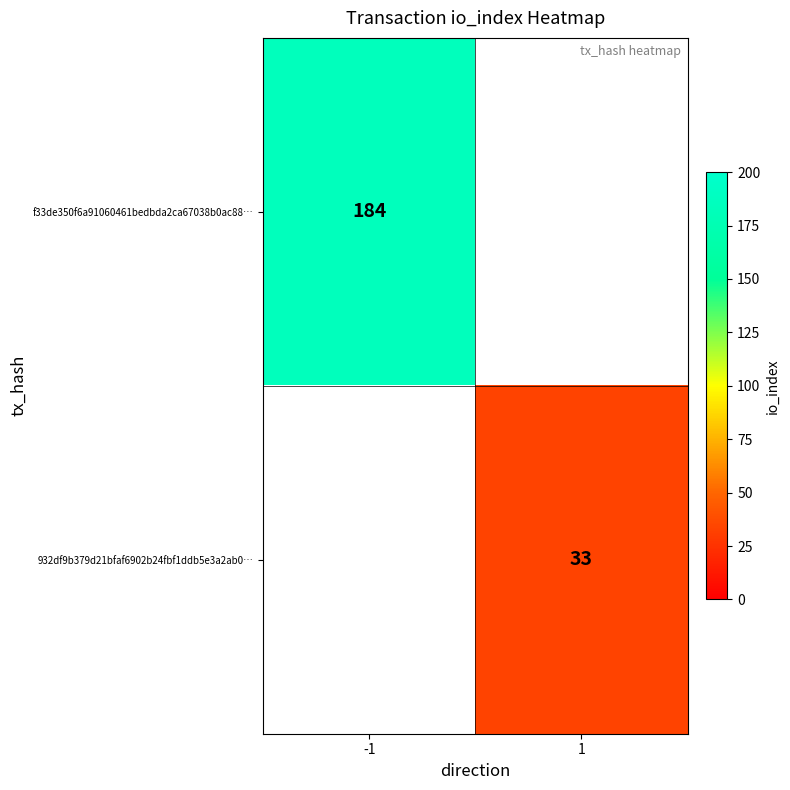

The value of 932df9b379d21bfaf6902b24fbf1ddb5e3a2ab0… at 1 is 33. True or false?

True